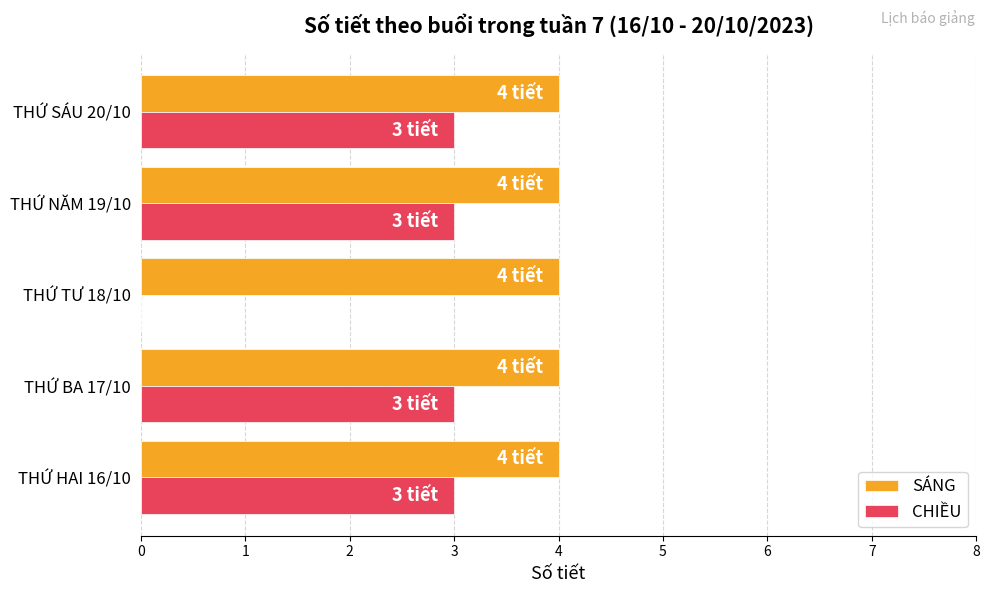

Is it true that CHIỀU equals 3 at THỨ BA 17/10?

True